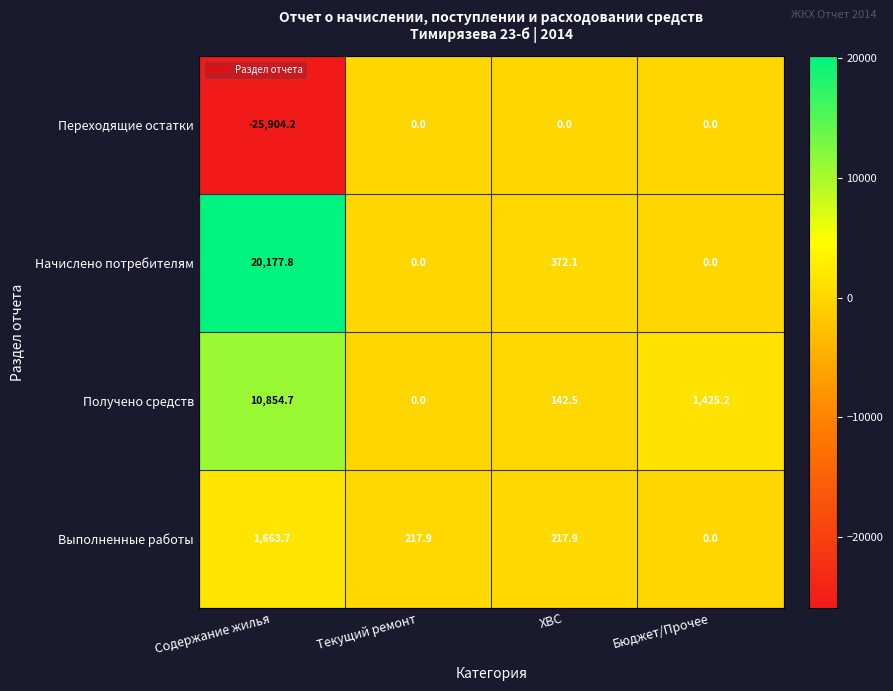

How many categories are shown in the chart?

4